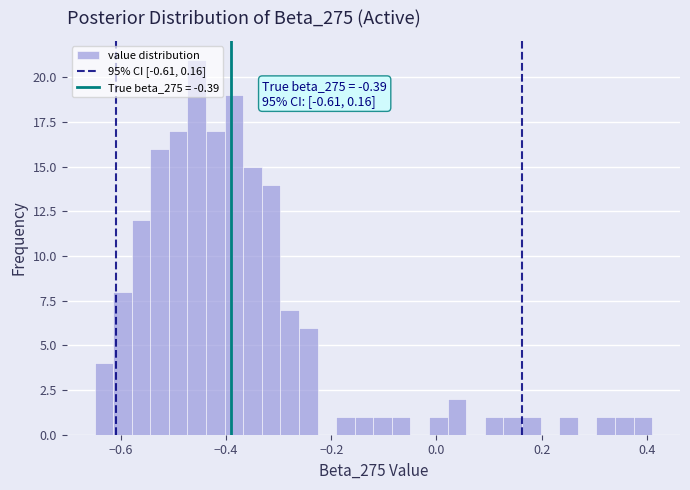

Read against the x-axis, roughly where is the centre of the tallest bar?

-0.46